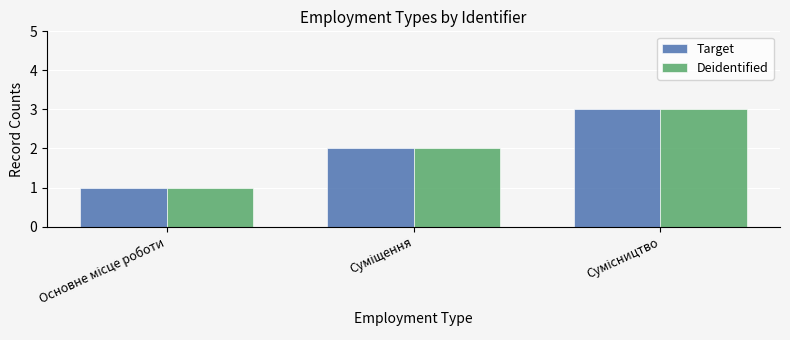

What is the maximum value shown in the chart?

3